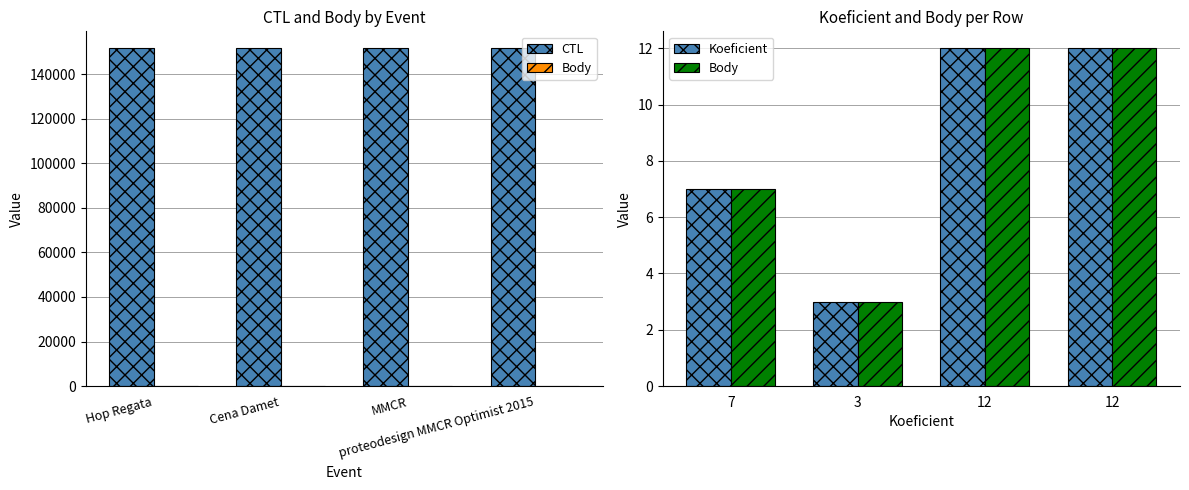

Does the chart contain stacked bars?

No